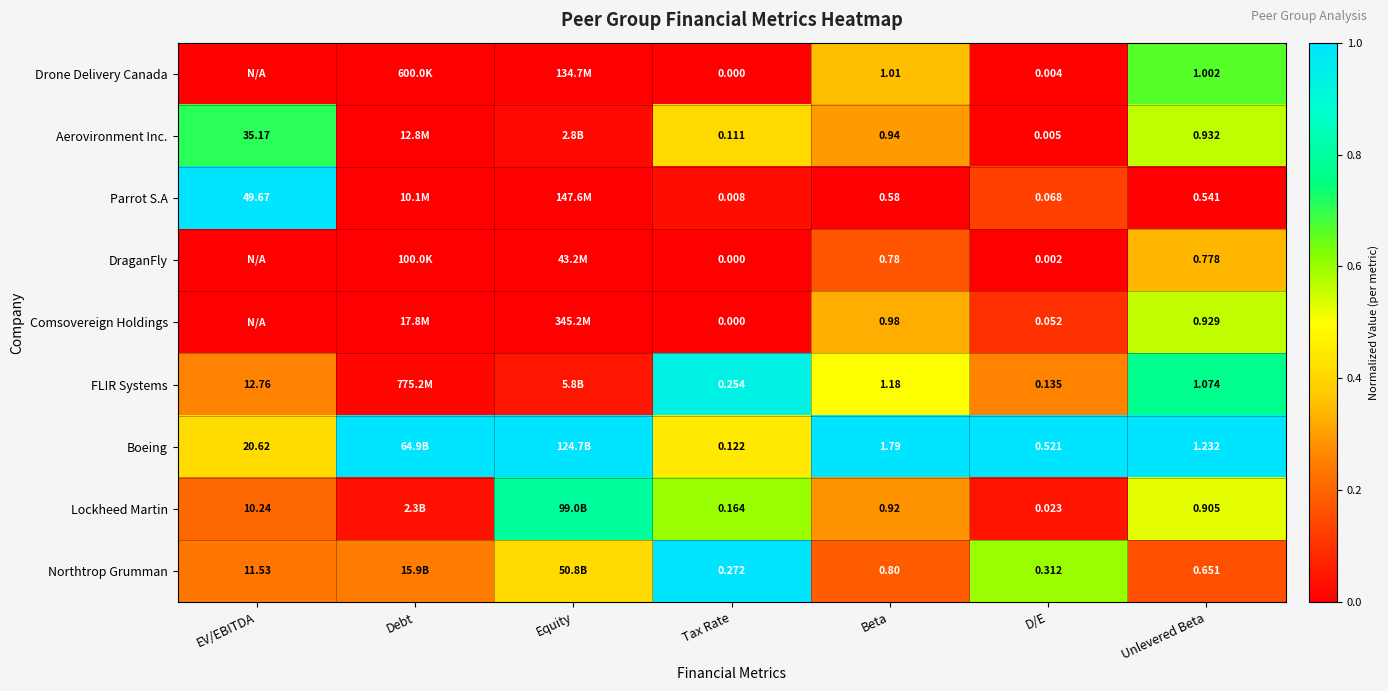

Between Tax Rate and Beta, which series saw the biggest shift?

Boeing